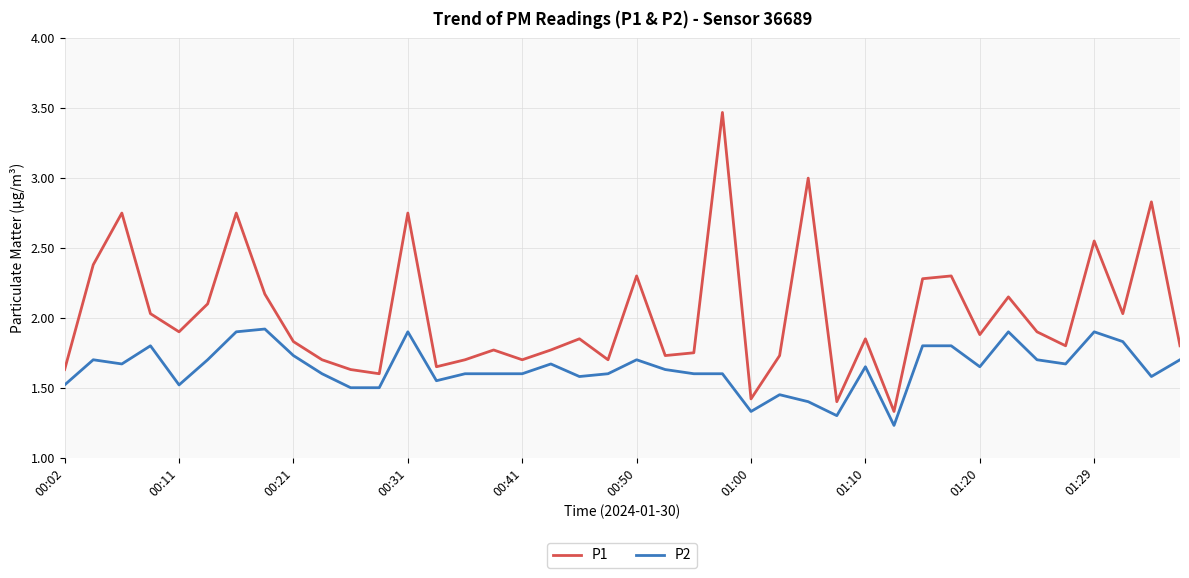

Which series has the largest range (max minus min)?

P1